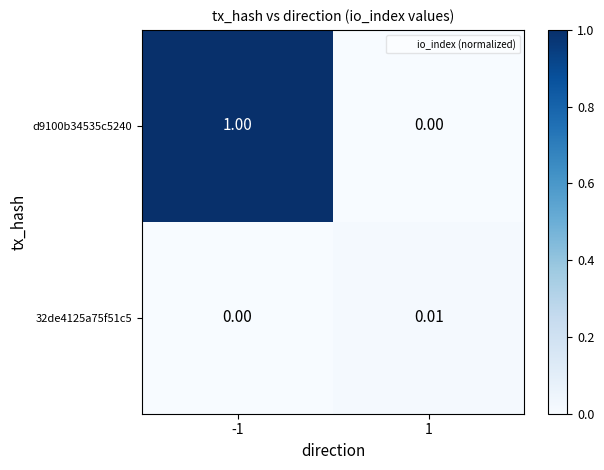

Rank the series at -1 from highest to lowest value.

d9100b34535c5240, 32de4125a75f51c5